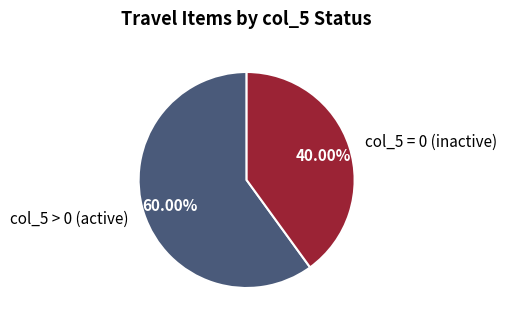

Rank the categories by value from lowest to highest.

col_5 = 0 (inactive), col_5 > 0 (active)